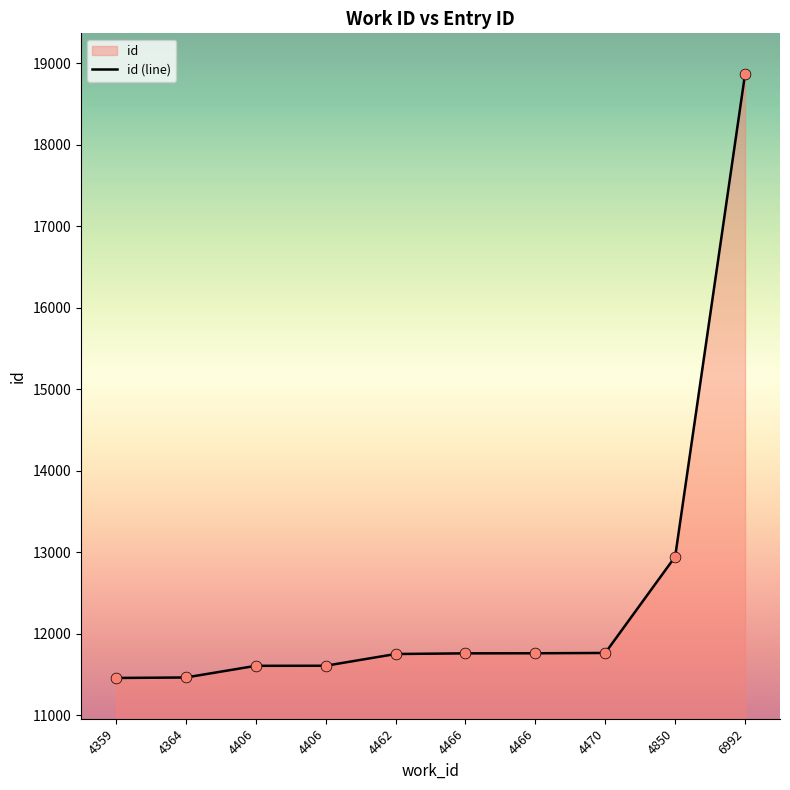

What is the ratio of the value at 4466 to the value at 4462?

1.0